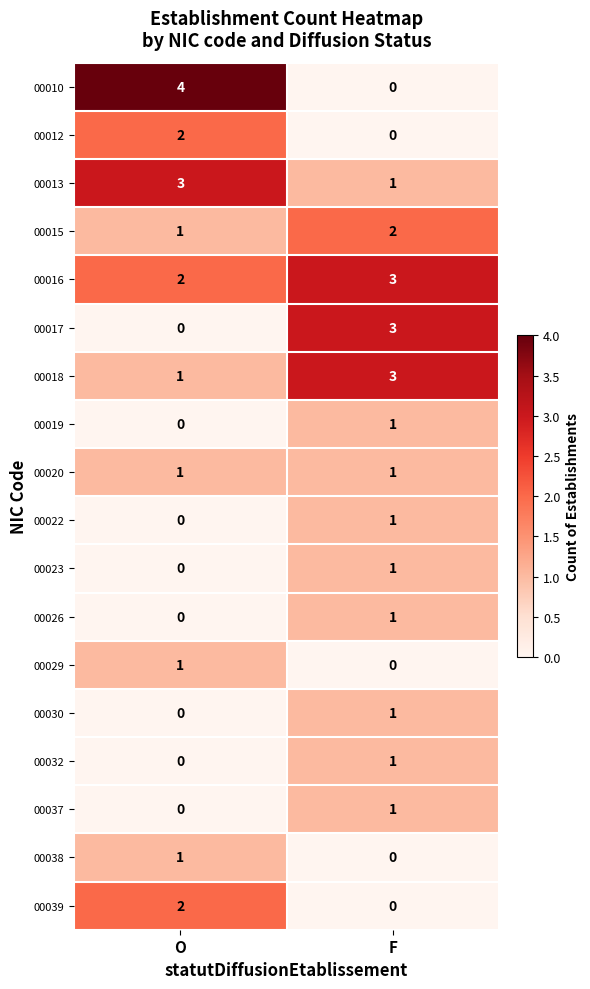

The value of 00012 at O is 2. True or false?

True